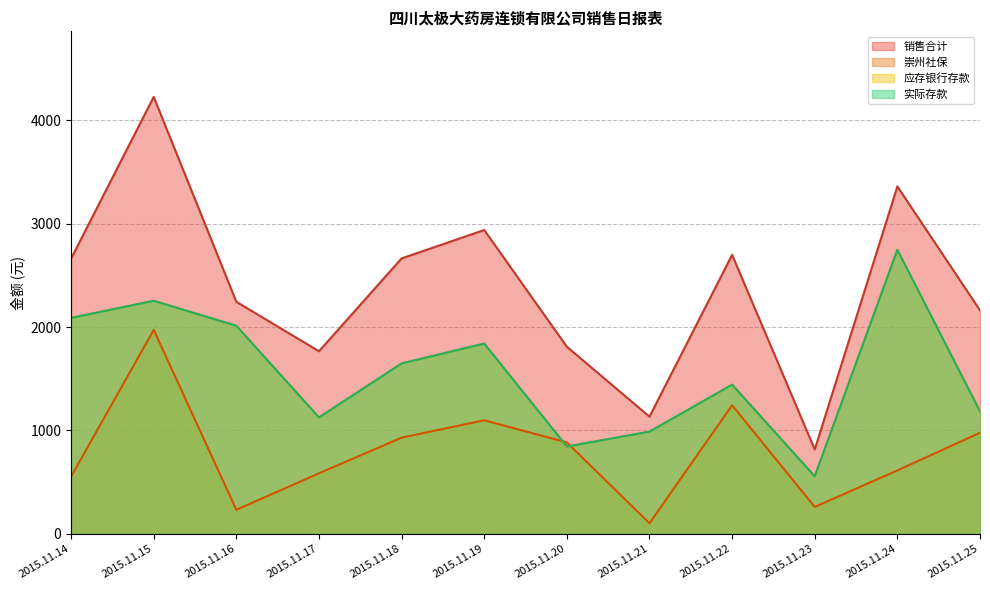

Which series has the widest spread of values?

销售合计